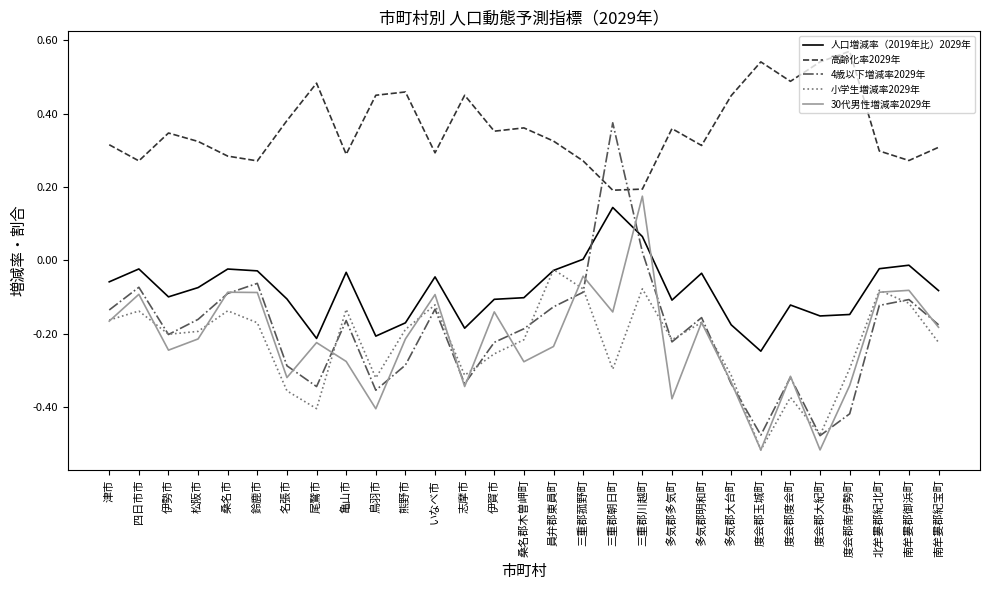

At which label does 人口増減率（2019年比）2029年 reach its peak?

三重郡朝日町